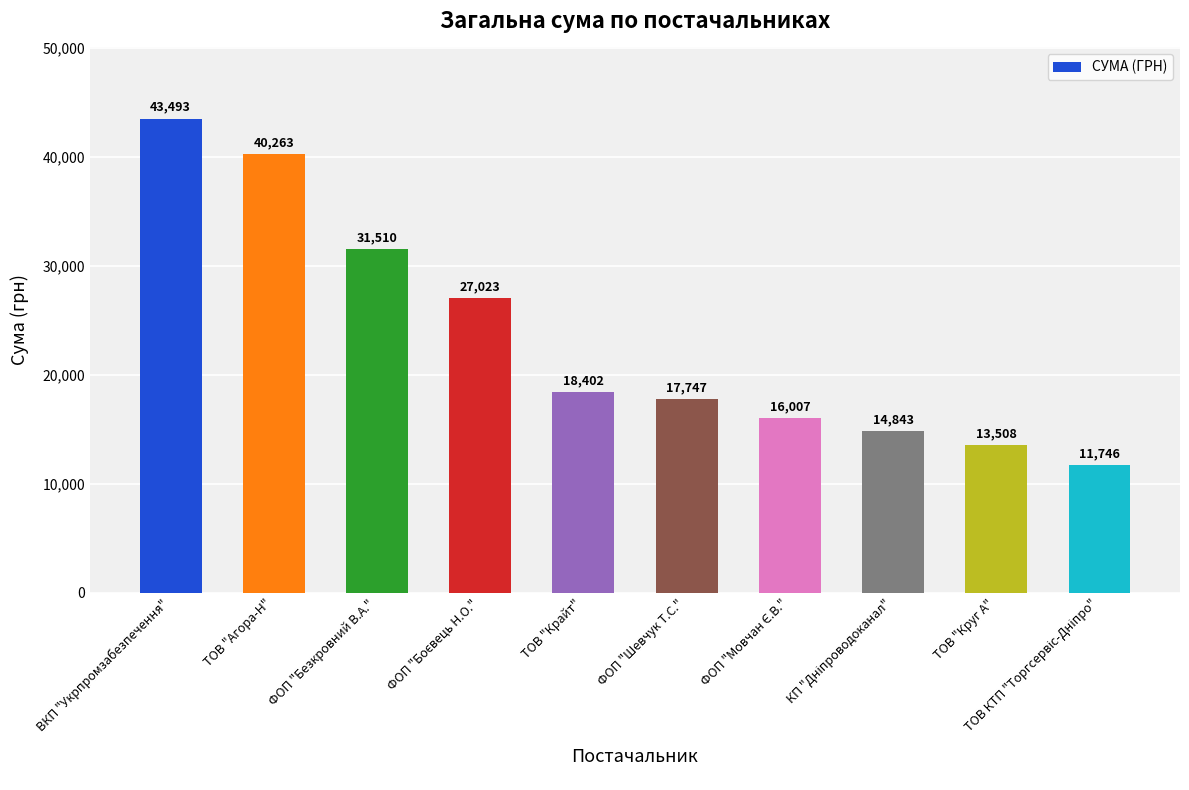

What position from the right is ТОВ "Агора-Н"?

9